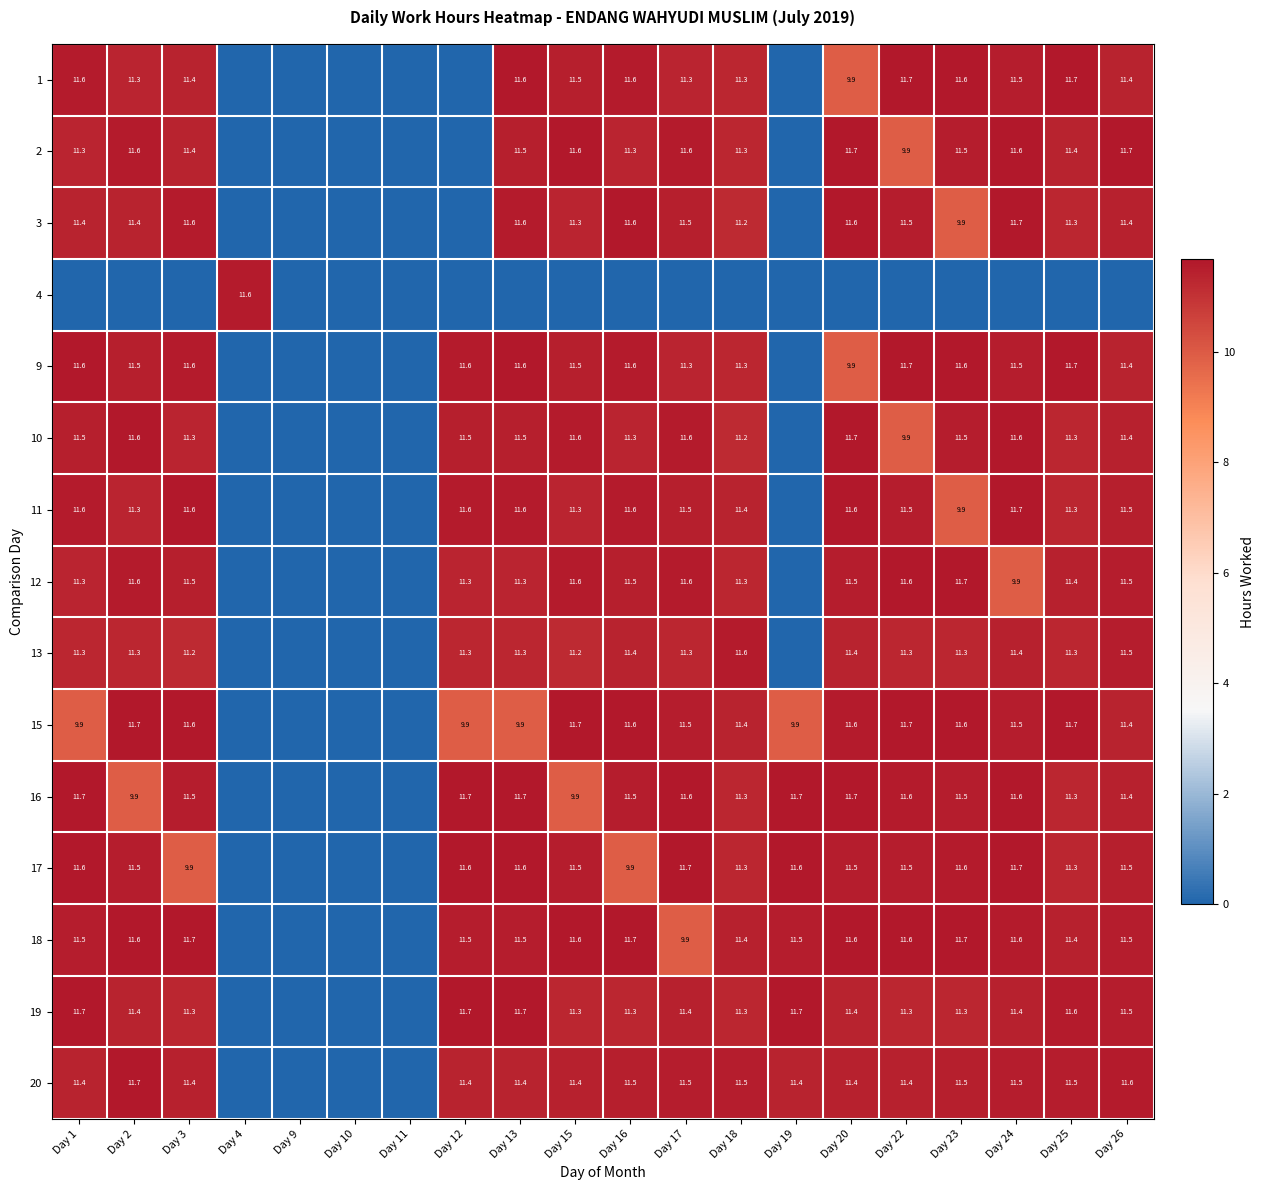

True or false: 15 has a value of 13.5 at Day 13.

False